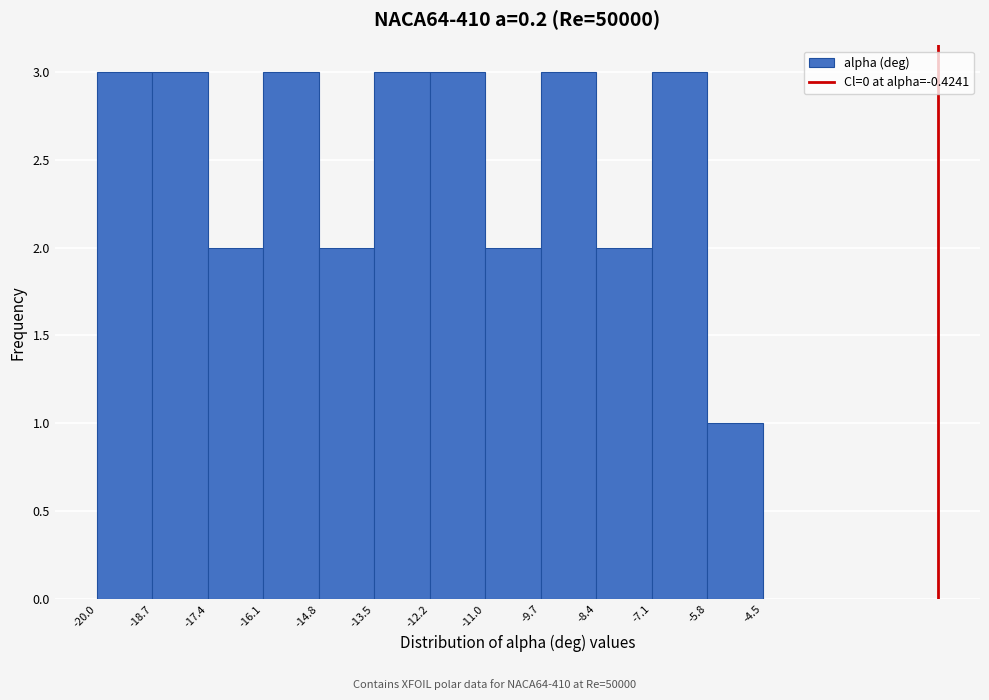

Reading left to right, list every bar in this chart as the range it spans on the x-axis followed by its height. The values are not printed on the chart, so give them approximately, as read against the axis.

-20.0 to -18.7: 3
-18.7 to -17.4: 3
-17.4 to -16.1: 2
-16.1 to -14.8: 3
-14.8 to -13.5: 2
-13.5 to -12.2: 3
-12.2 to -11.0: 3
-11.0 to -9.7: 2
-9.7 to -8.4: 3
-8.4 to -7.1: 2
-7.1 to -5.8: 3
-5.8 to -4.5: 1